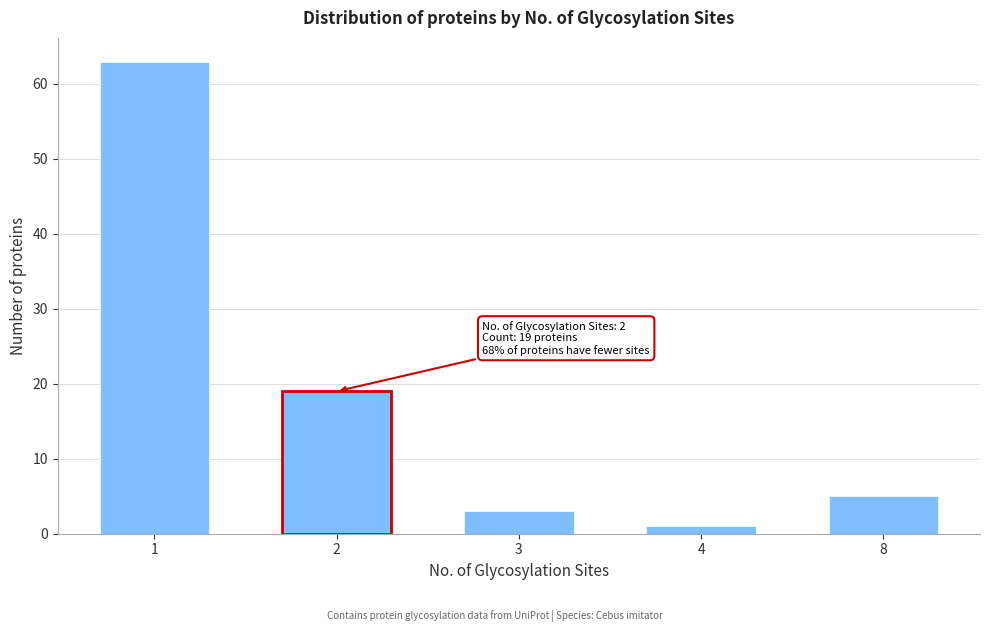

Reading left to right, list all the values displayed in this chart.

63	19	3	1	5